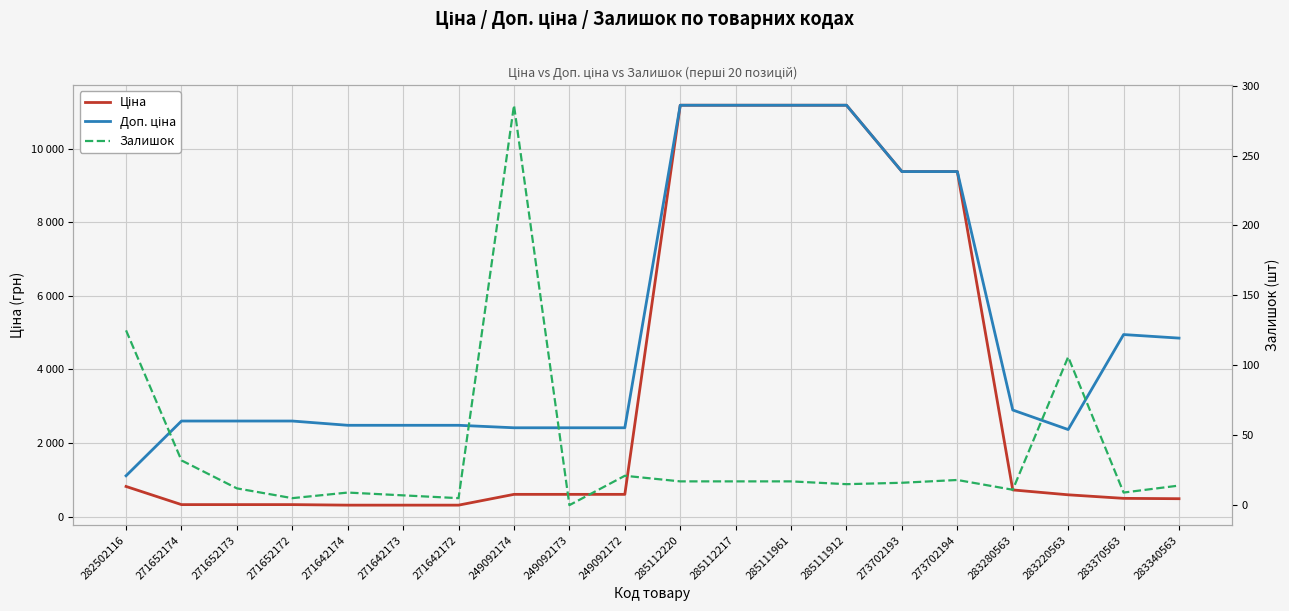

What is the value of the Залишок point at the 5th from the left?

9.0